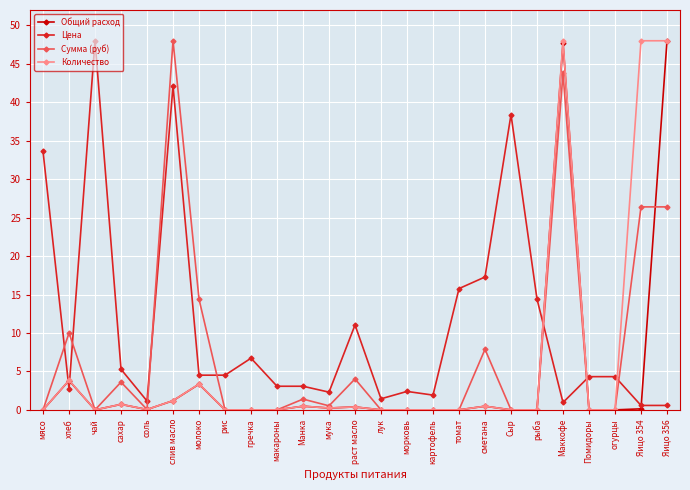

Rank the series by their average value, from lowest to highest.

Общий расход, Количество, Сумма (руб), Цена